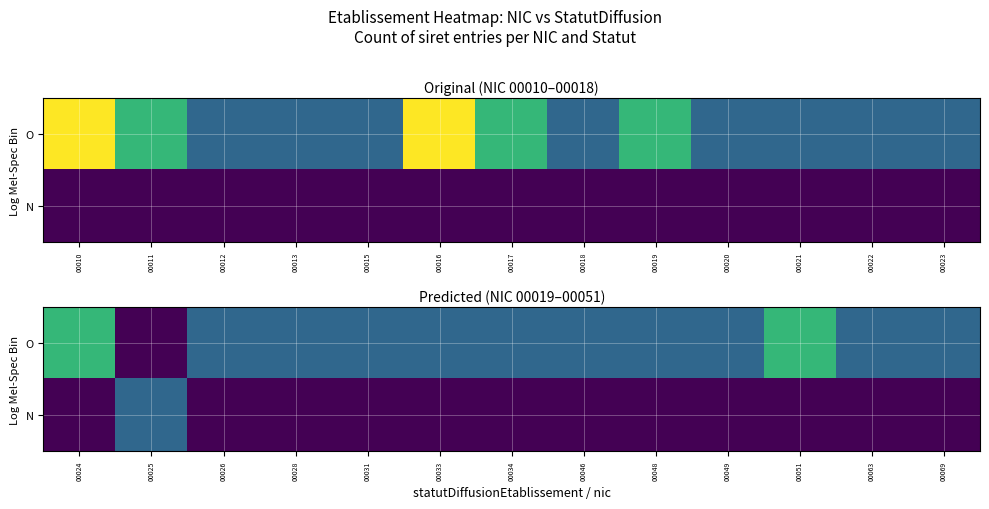

List the series in order of their overall mean, highest first.

O, N